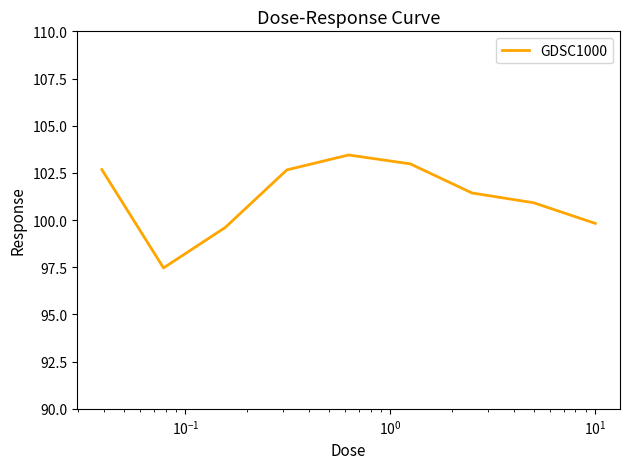

What is the maximum value shown in the chart?

103.4